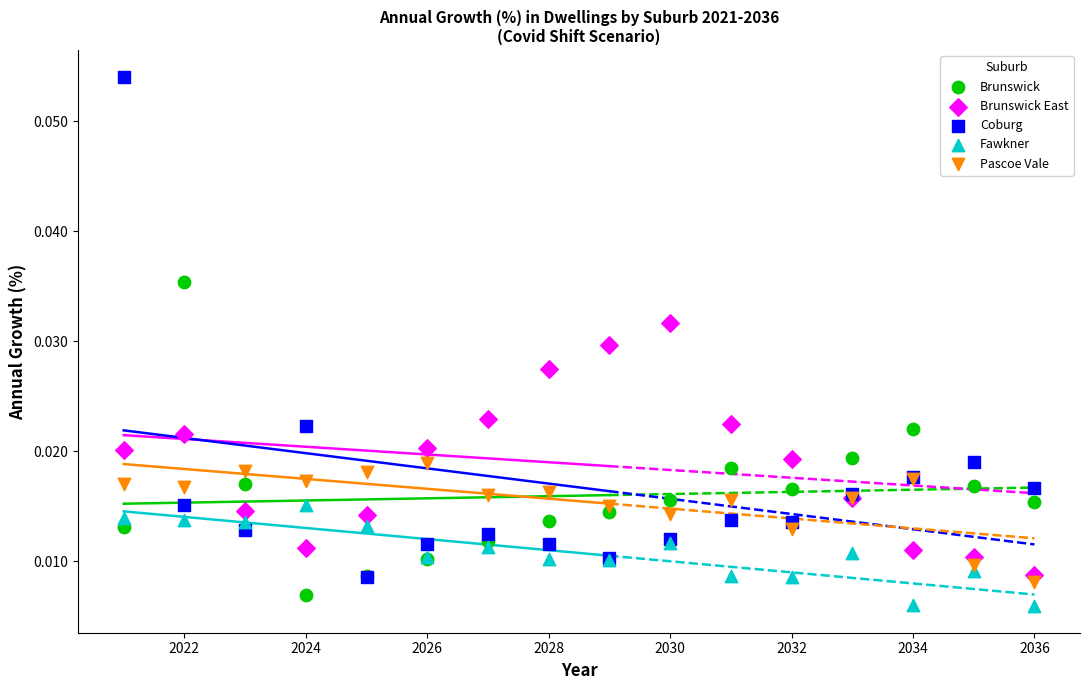

What are all the series names shown in the legend?

Brunswick, Brunswick East, Coburg, Fawkner, Pascoe Vale